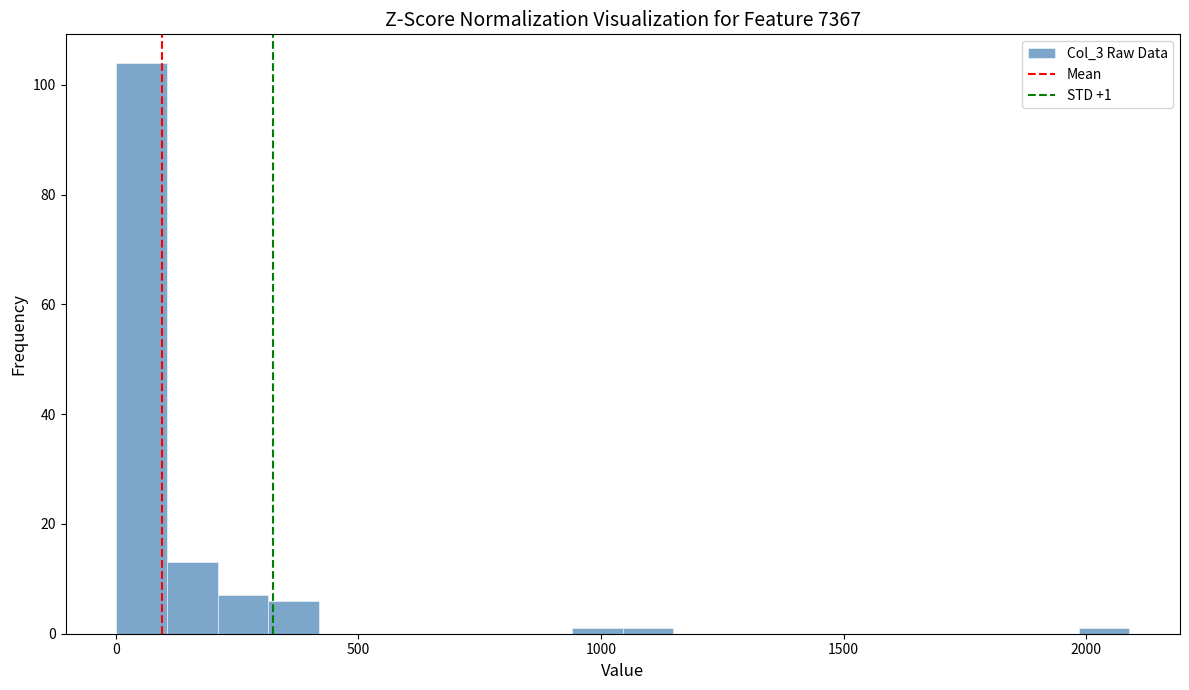

Around what value on the x-axis is the tallest bar? Give the approximate position of its centre, as read against the axis.

50